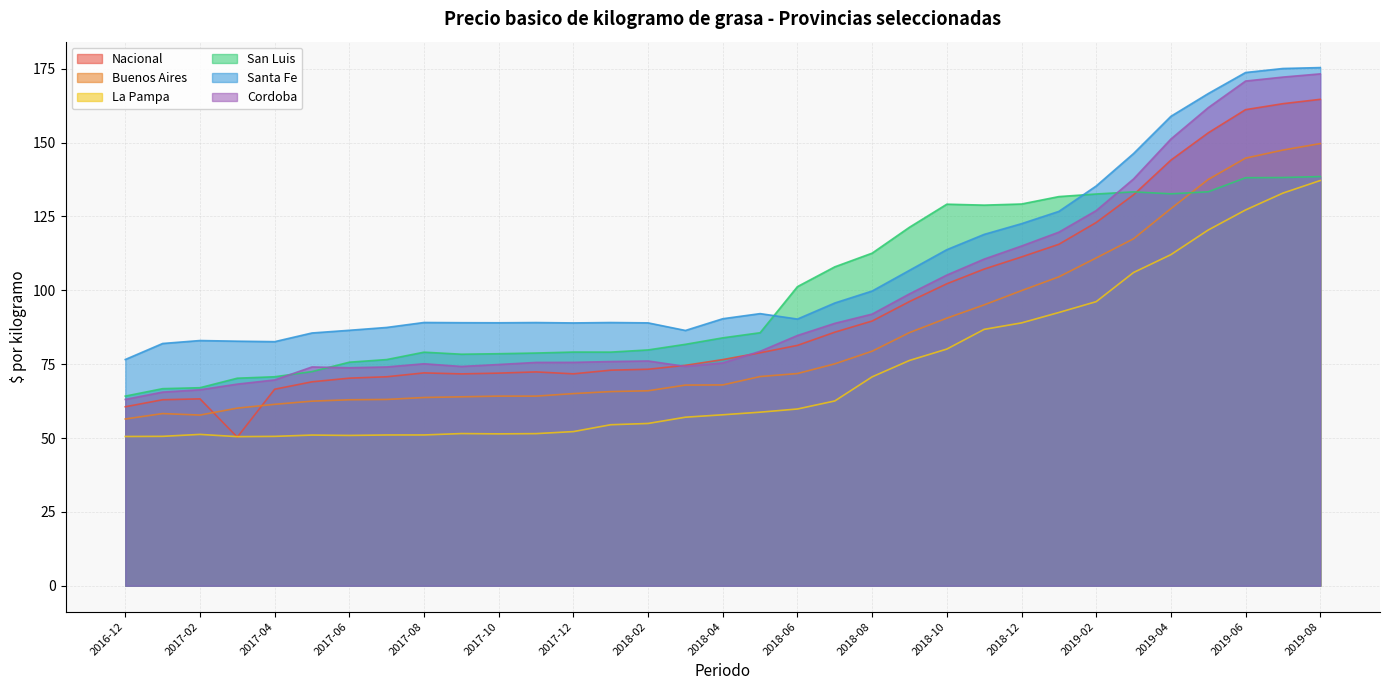

List the series in order of their peak value, highest first.

Santa Fe, Cordoba, Nacional, Buenos Aires, San Luis, La Pampa